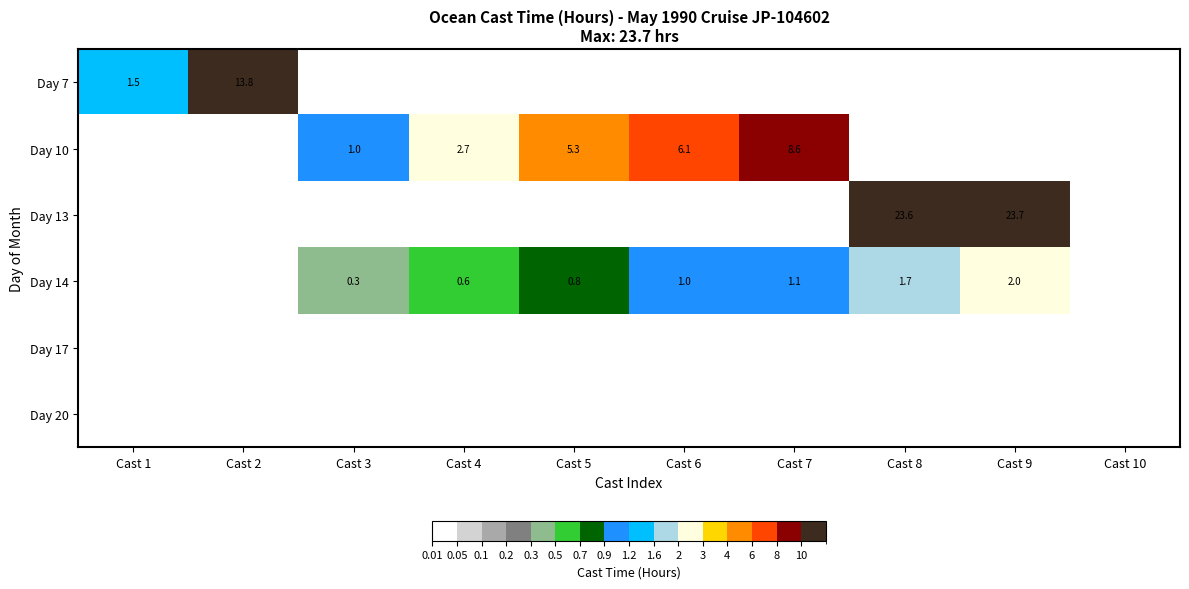

Is it true that Day 10 equals 2.2 at Cast 5?

False